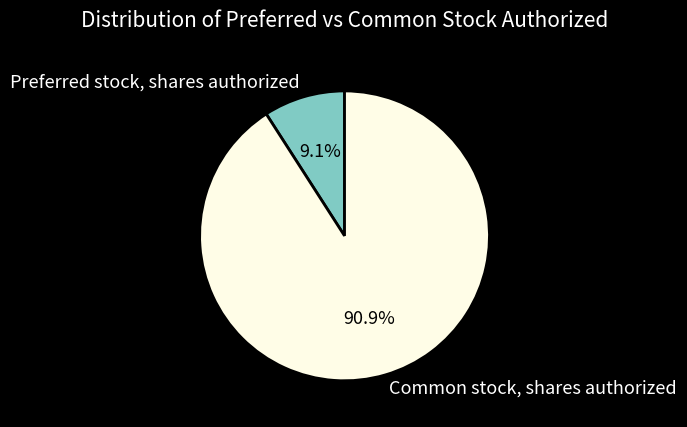

True or false: Preferred stock, shares authorized accounts for 9% of the total.

True